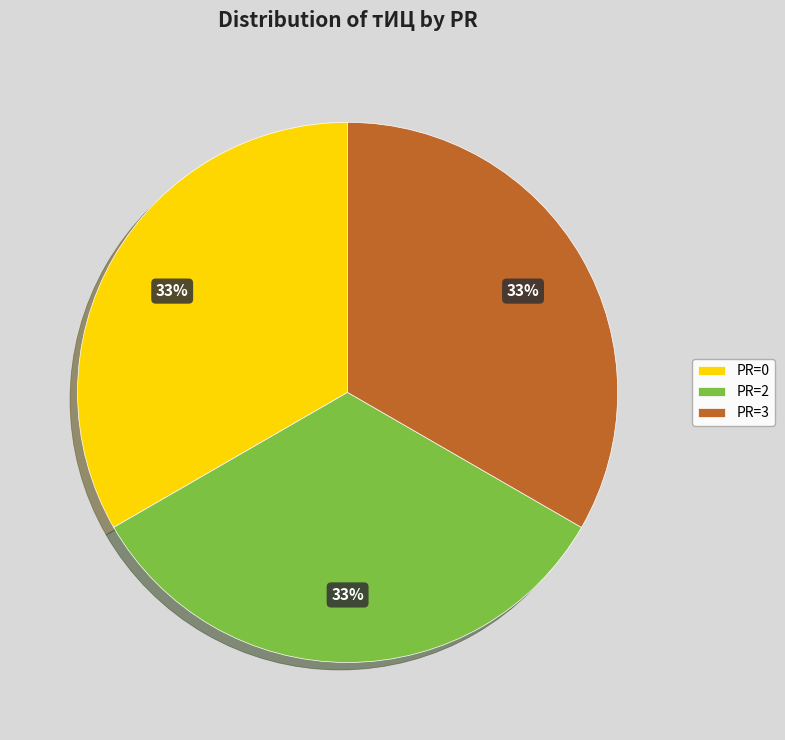

Is it true that PR=2 is 22% of the pie?

False